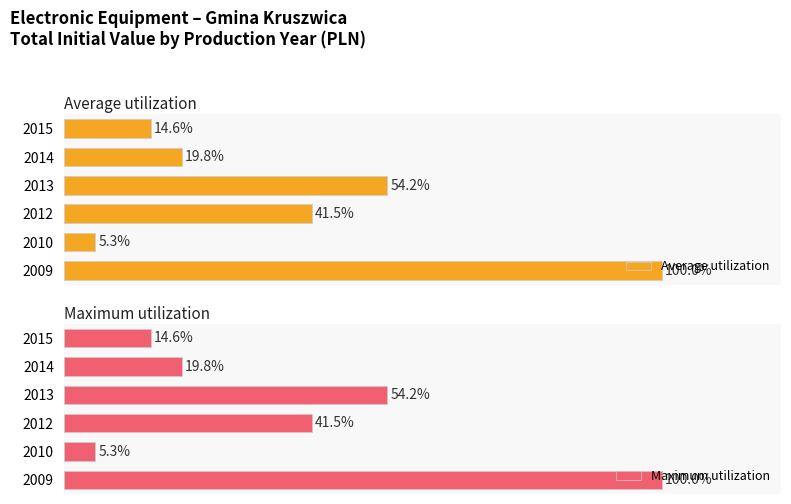

True or false: Average utilization has a value of 21.0 at 2015.

False